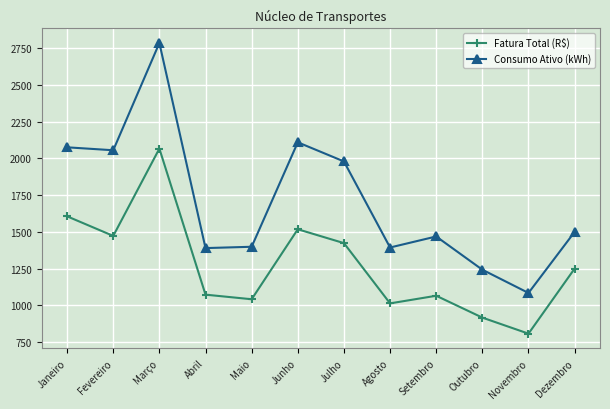

Rank the series by their average value, from highest to lowest.

Consumo Ativo (kWh), Fatura Total (R$)